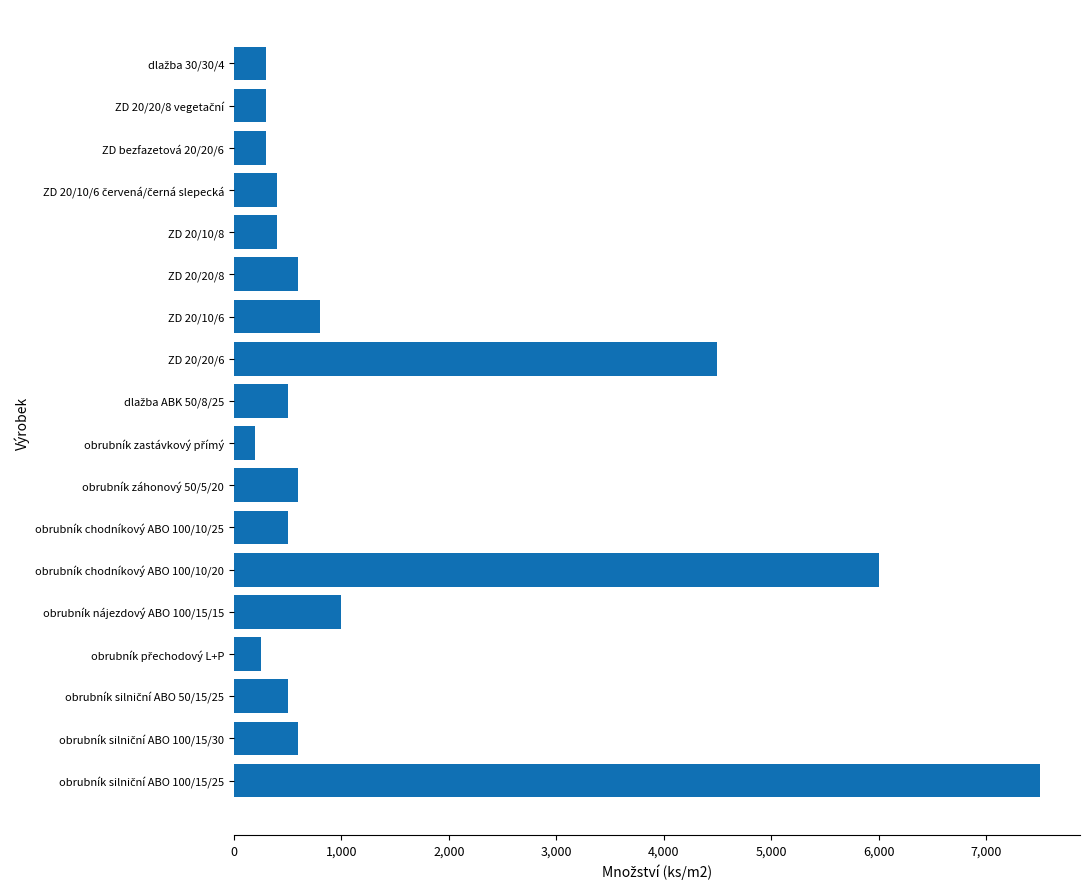

Where is the data nearest to the value 3850?

ZD 20/20/6